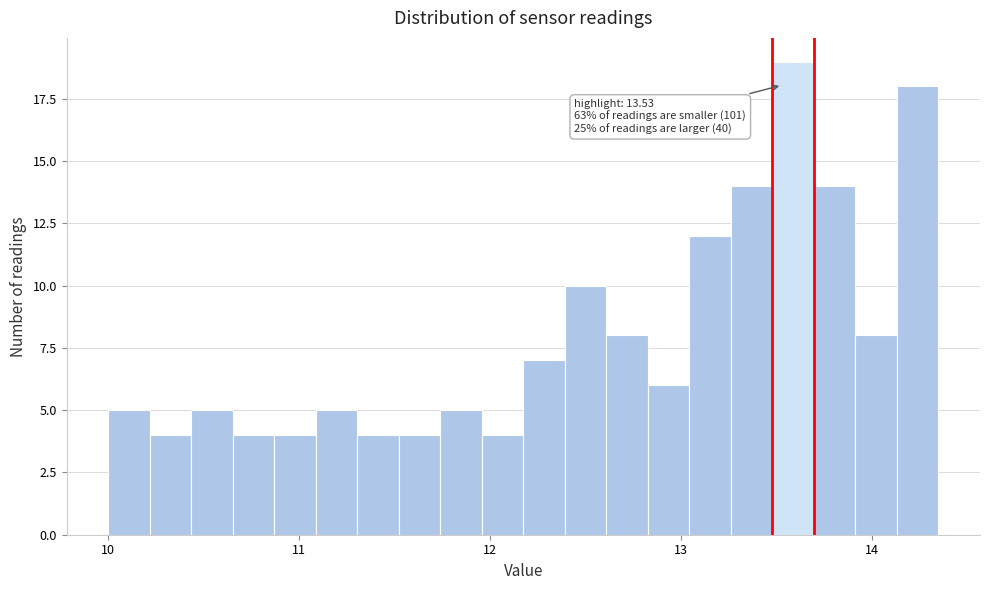

Read against the x-axis, roughly where is the centre of the tallest bar?

13.6